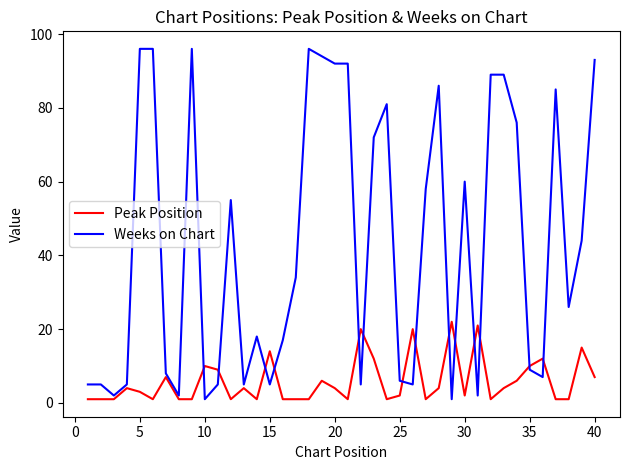

What is the minimum value for Weeks on Chart?

1